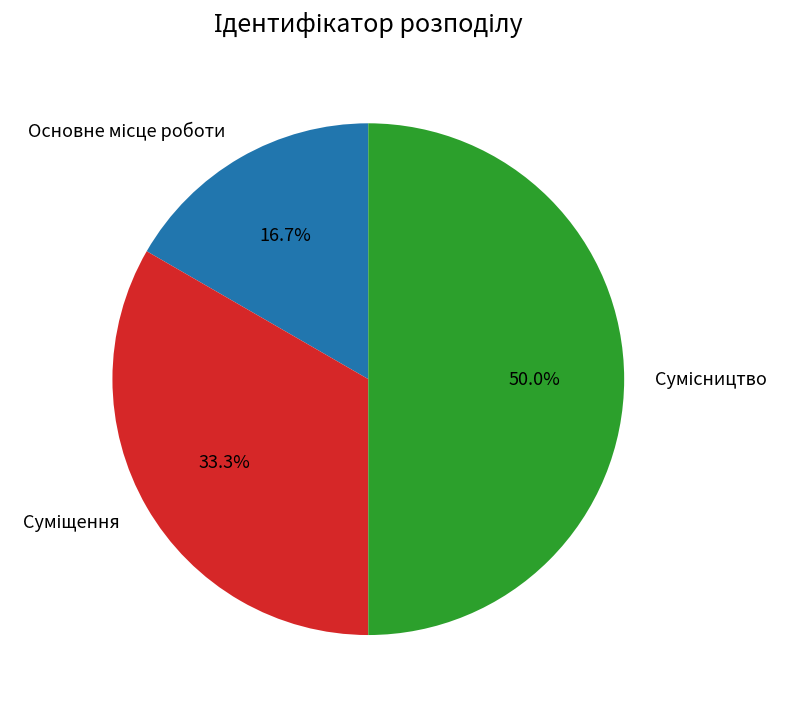

Count the number of slices in the pie.

3